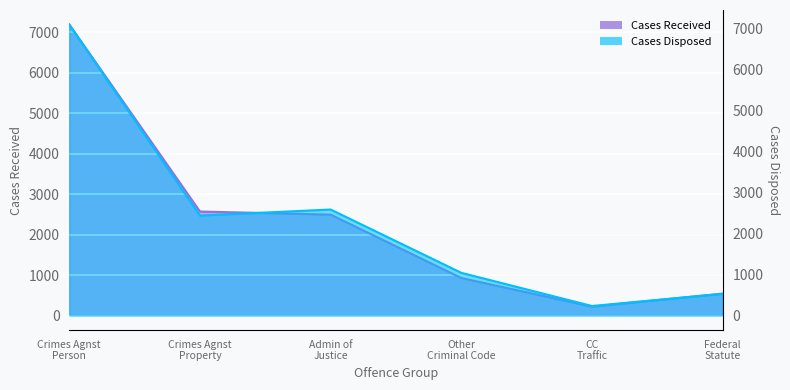

What is the label of the 1st point from the left?

Crimes Agnst Person